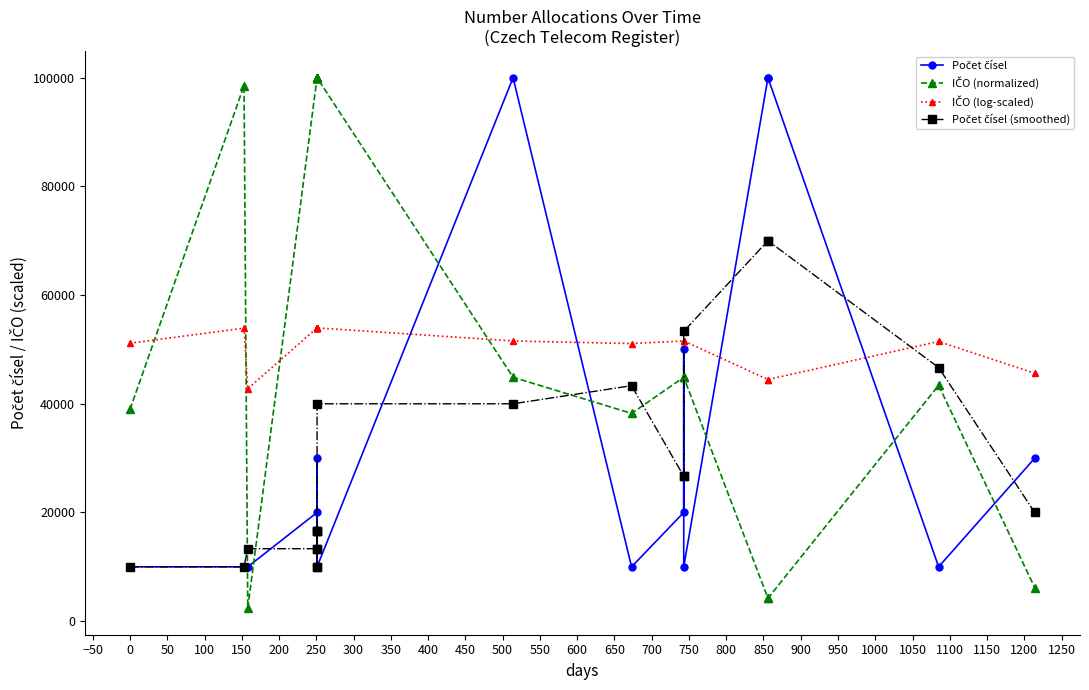

What is the difference between the maximum and second lowest values in the Počet čísel (smoothed) series?

60000.0